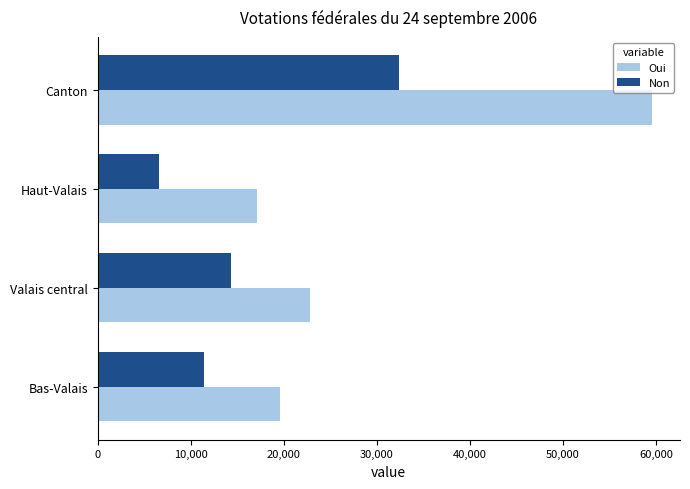

What is the difference between the maximum and second lowest values in the Non series?

20887